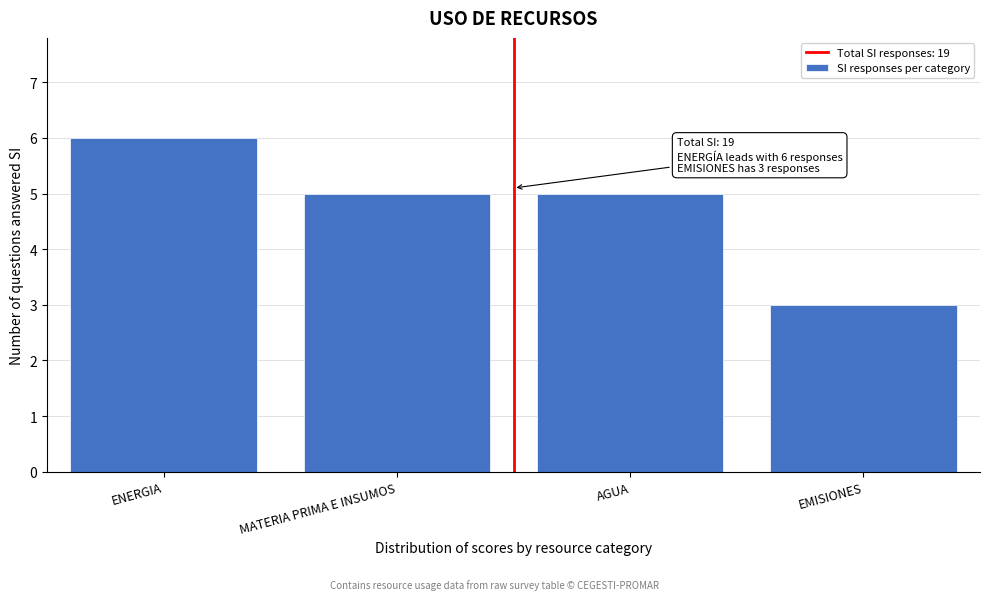

Reading left to right, extract all data points from this chart.

6	5	5	3